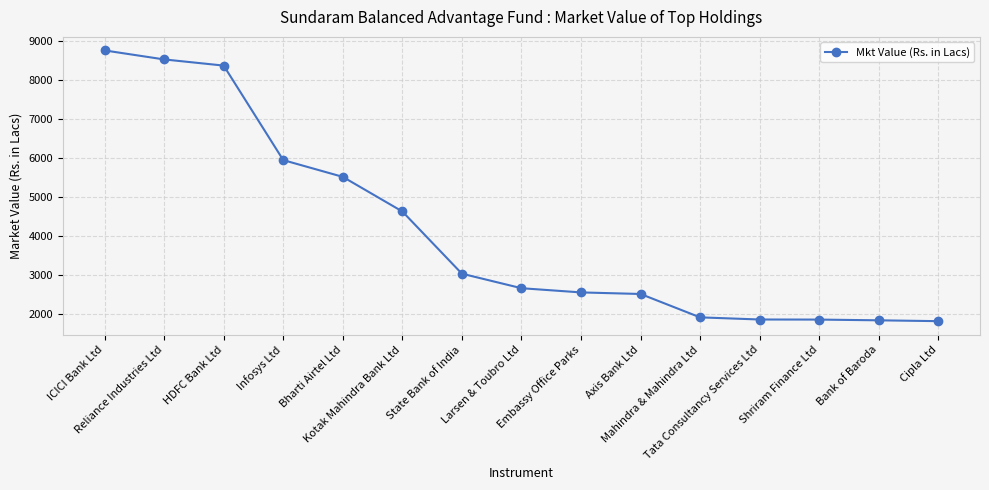

What is the sum of the values at Shriram Finance Ltd and Mahindra & Mahindra Ltd?

3761.0